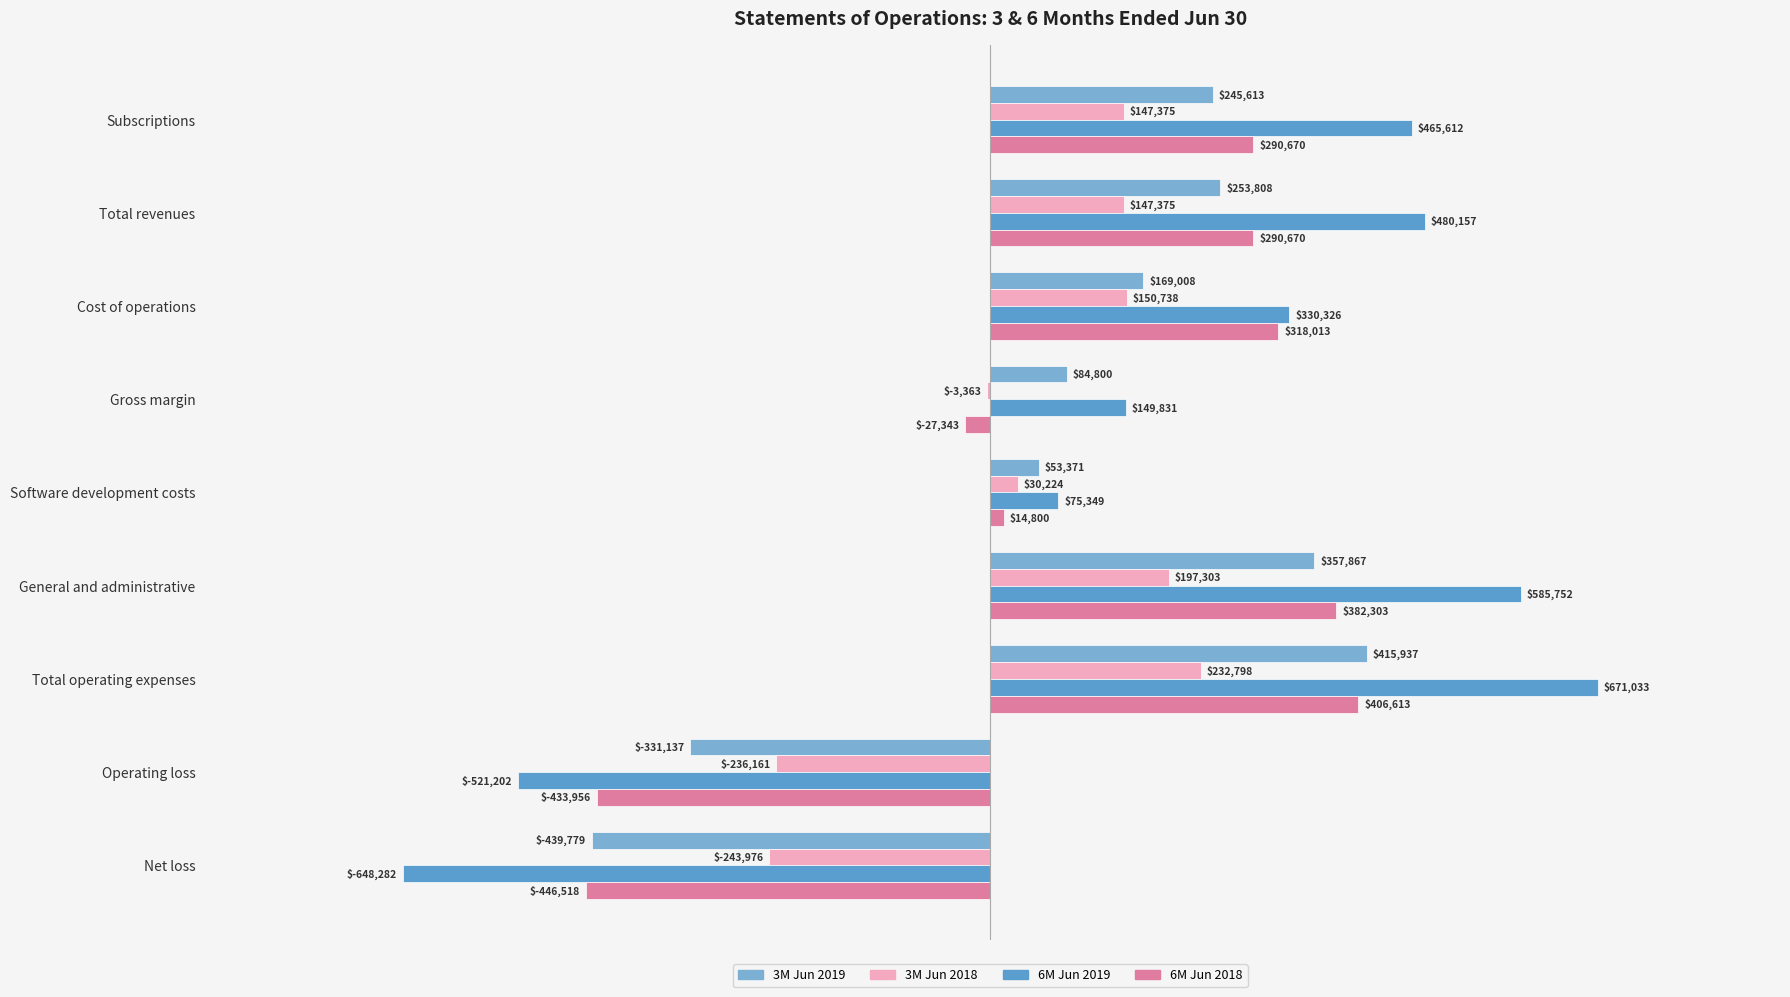

Which series has the largest total across all categories?

6M Jun 2019